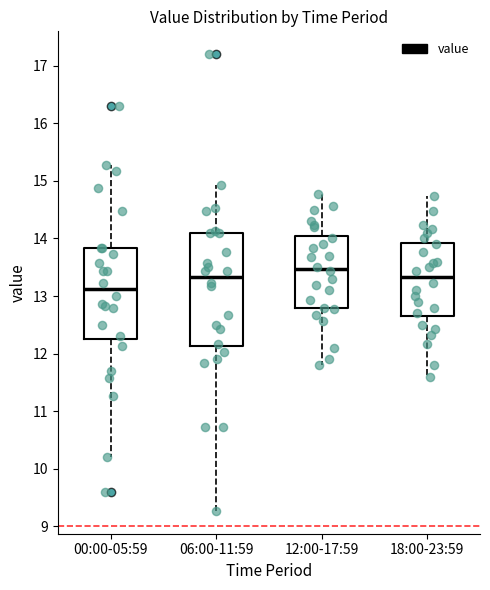

Where does the upper whisker of the box for 18:00-23:59 end on the y-axis? The values are not printed on the chart, so give them approximately, as read against the axis.

14.7